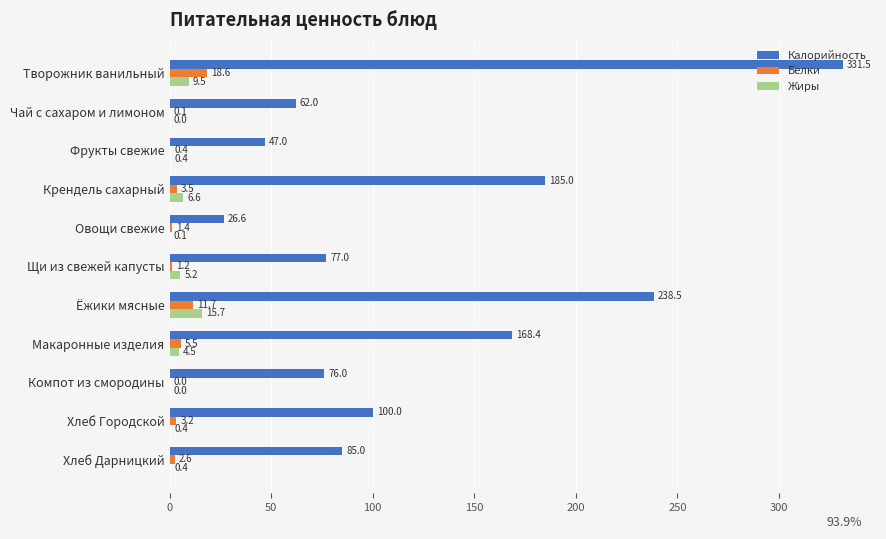

How many series are shown in this chart?

3